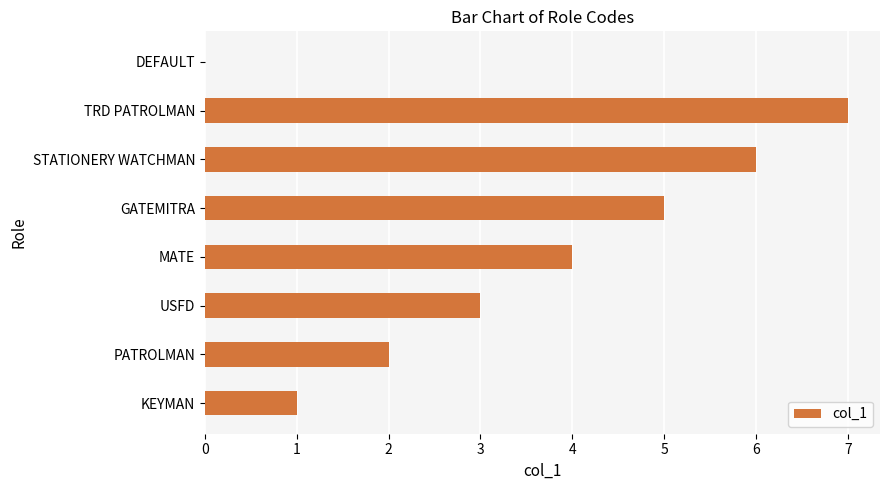

Count the values in the range 2 to 6.

5